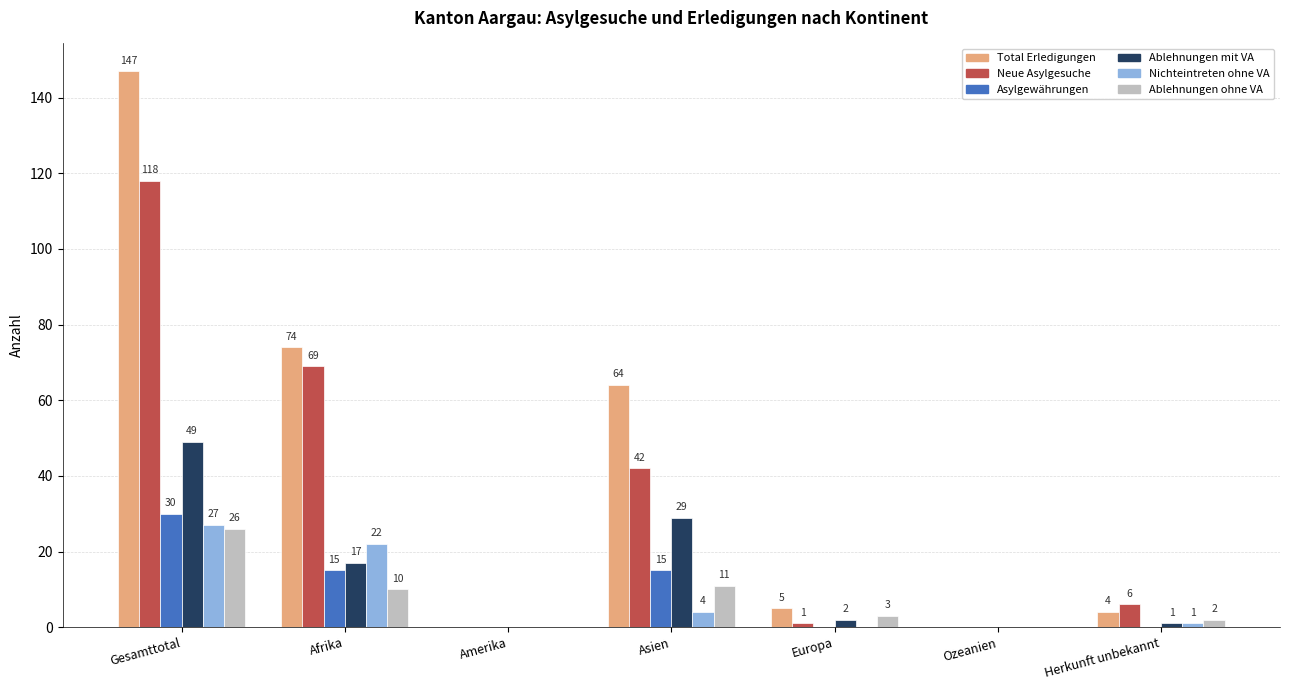

Is the value of Ablehnungen ohne VA at Amerika greater than the value of Neue Asylgesuche at Gesamttotal?

No